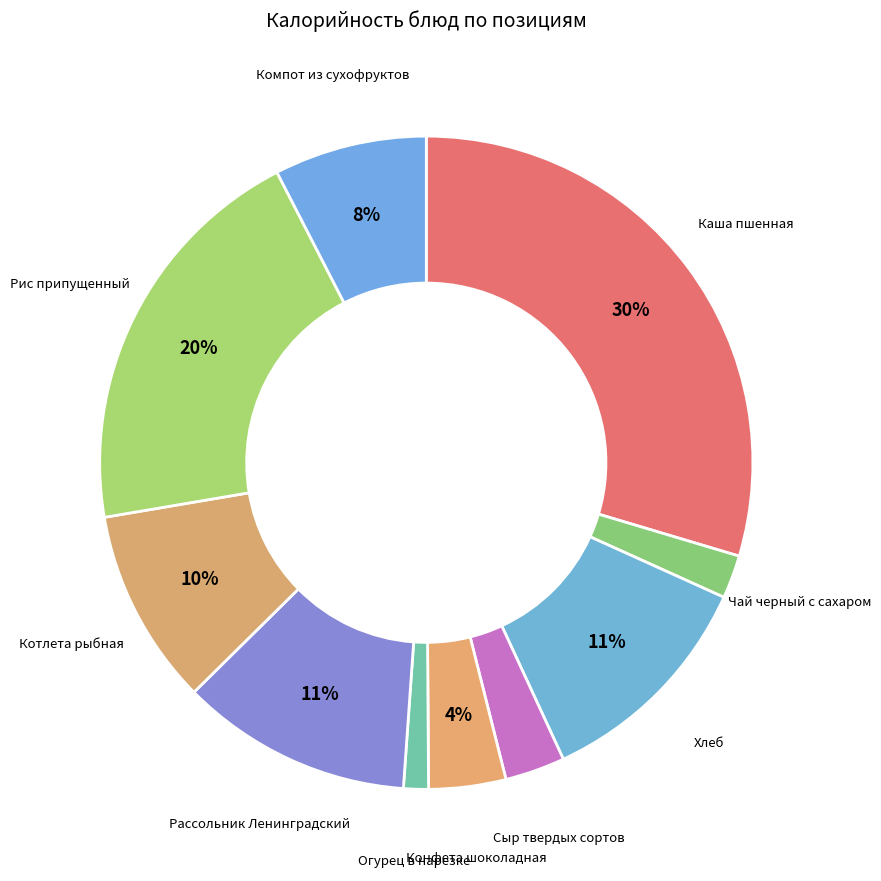

Does Каша пшенная account for over 50% of the chart?

No